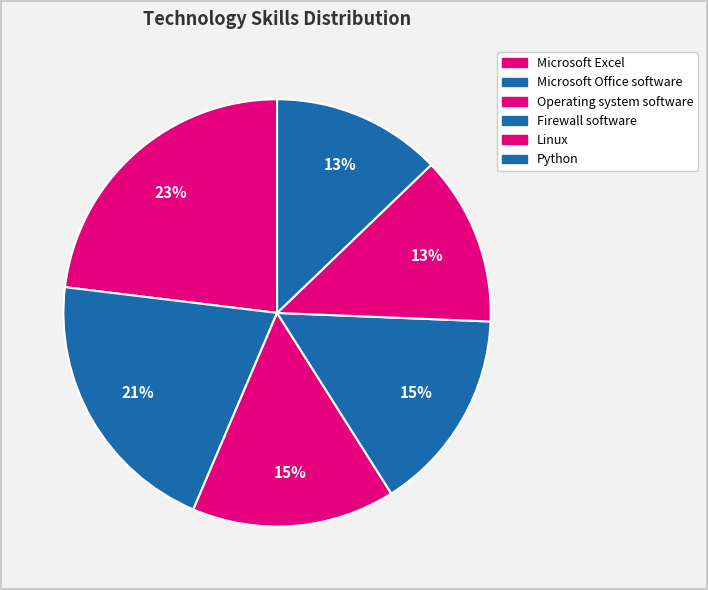

To the nearest percent, what portion does Linux represent?

13%